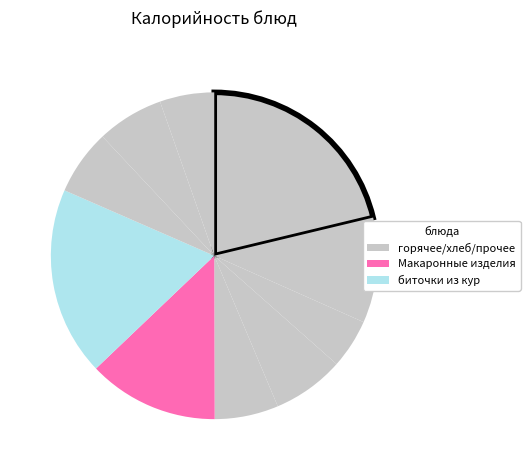

Which slice is the smallest?

Йогурт